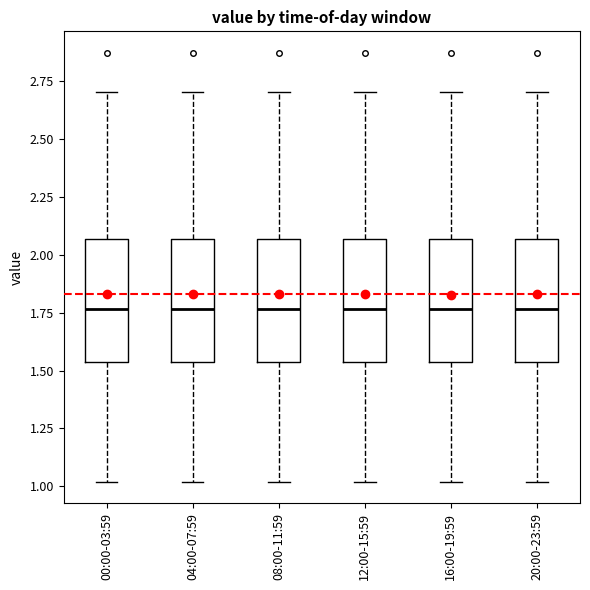

Reading left to right, transcribe this box plot: for each box, give where its median line is, the range the box spans, and where its two whiskers end, as read against the y-axis. The values are not printed on the chart, so give them approximately, as read against the axis.

00:00-03:59: median 1.75, box 1.55 to 2.05, whiskers 1.00 to 2.70
04:00-07:59: median 1.75, box 1.55 to 2.05, whiskers 1.00 to 2.70
08:00-11:59: median 1.75, box 1.55 to 2.05, whiskers 1.00 to 2.70
12:00-15:59: median 1.75, box 1.55 to 2.05, whiskers 1.00 to 2.70
16:00-19:59: median 1.75, box 1.55 to 2.05, whiskers 1.00 to 2.70
20:00-23:59: median 1.75, box 1.55 to 2.05, whiskers 1.00 to 2.70